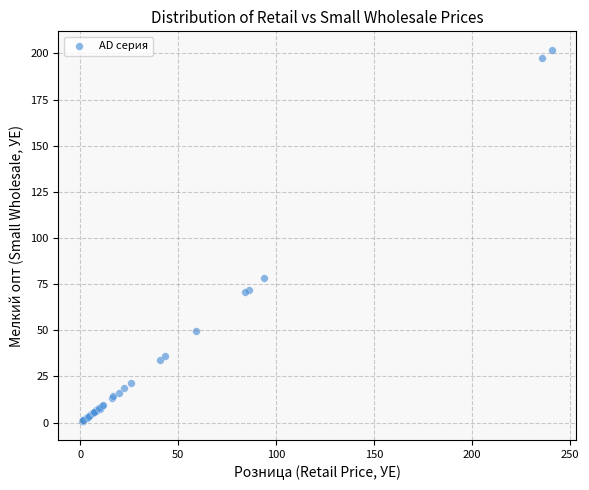

What Y value in the scatter plot is closest to 101?

78.5